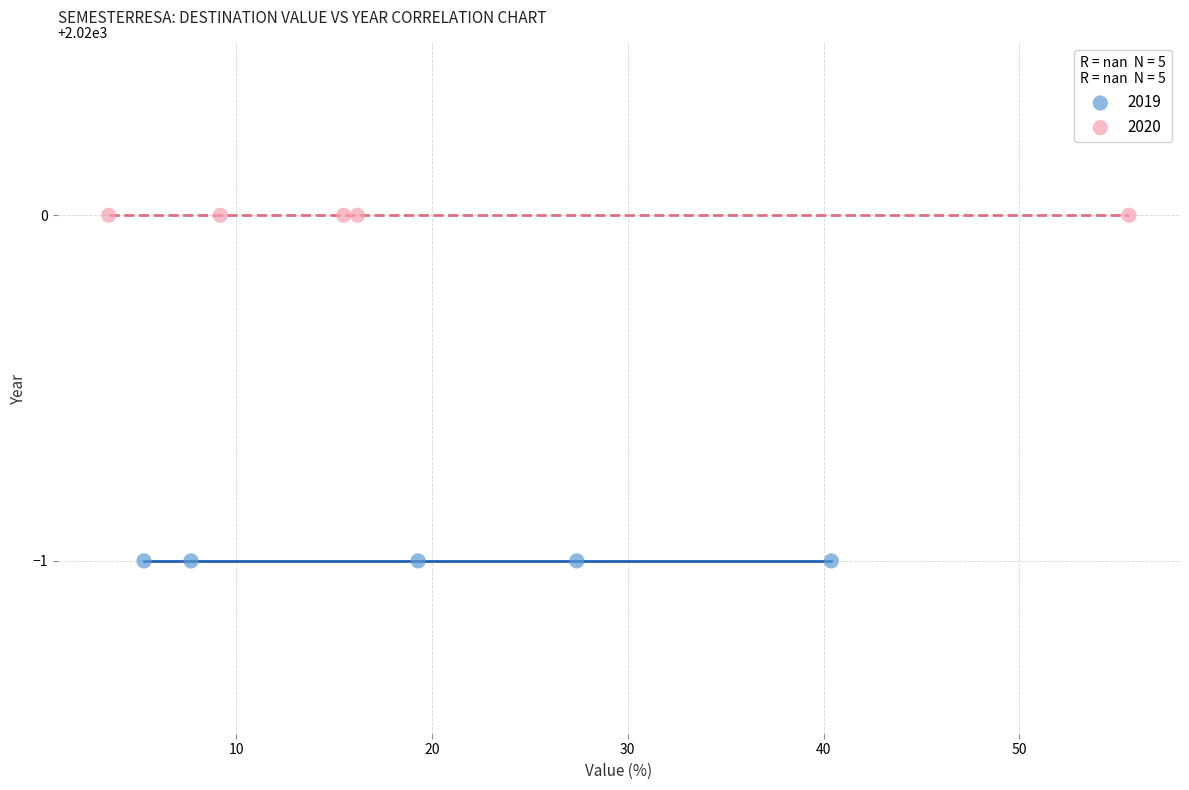

Which series contains the lowest Y value?

2019